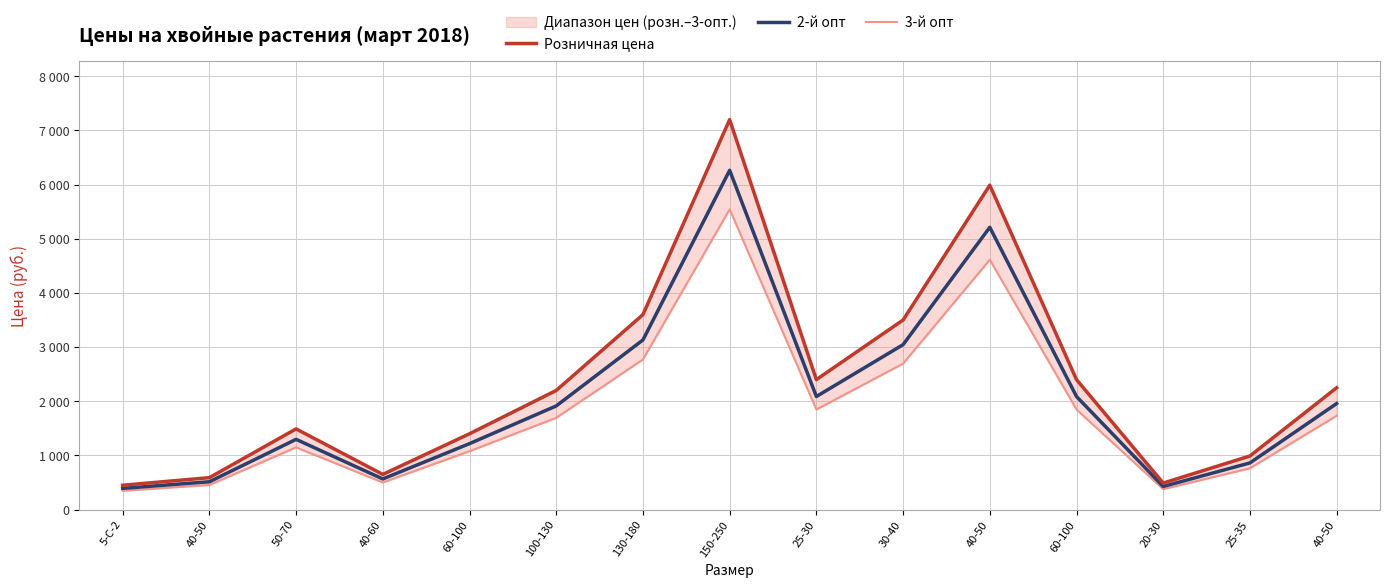

What are all the series names shown in the legend?

Розничная цена, 2-й опт, 3-й опт